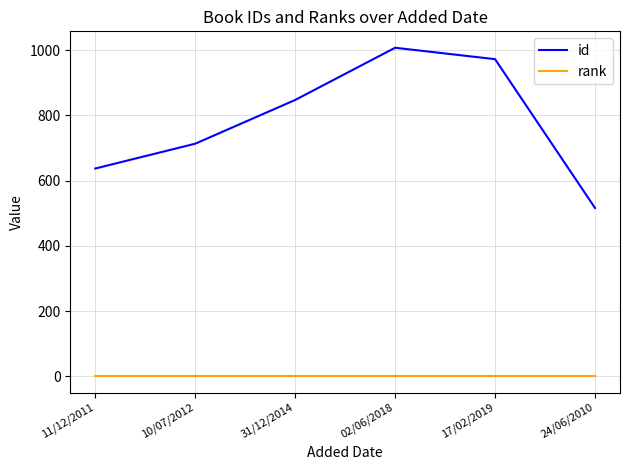

True or false: id and rank cross at least once.

False